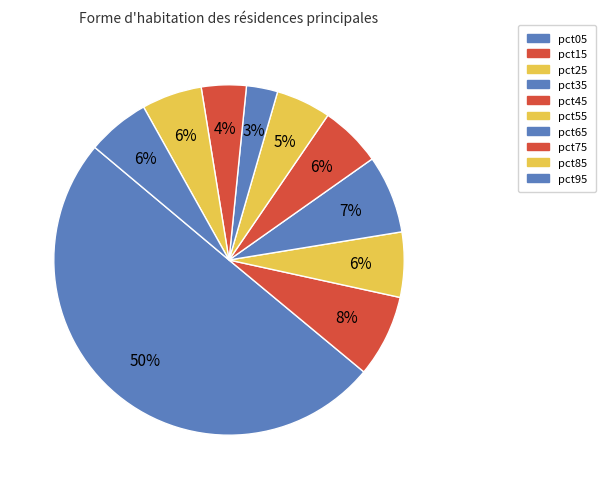

Does pct05 account for over 50% of the chart?

Yes